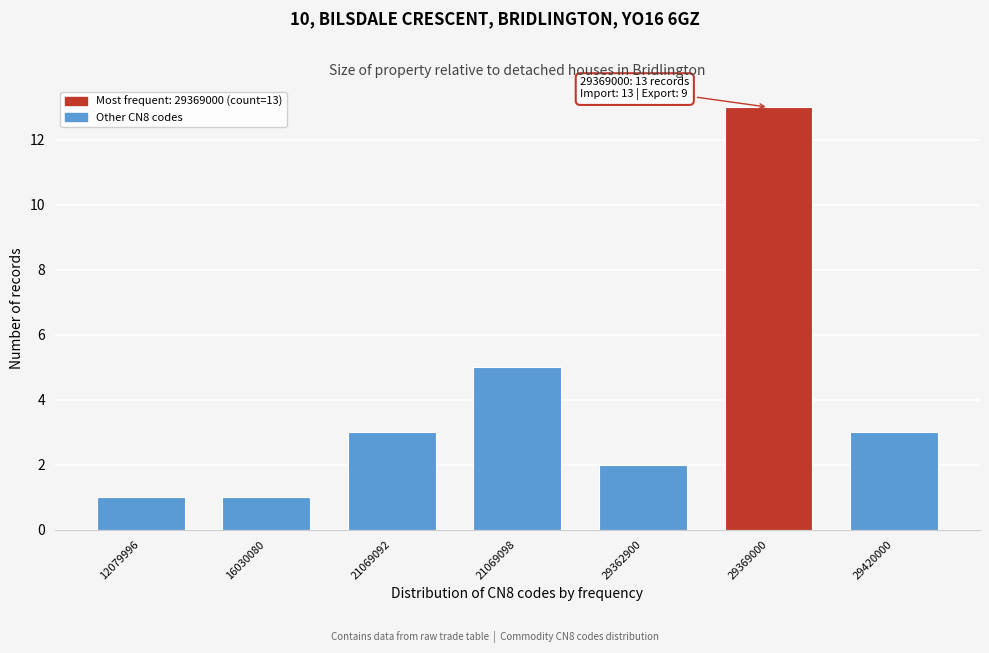

Reading right to left, list all the values displayed in this chart.

3	13	2	5	3	1	1